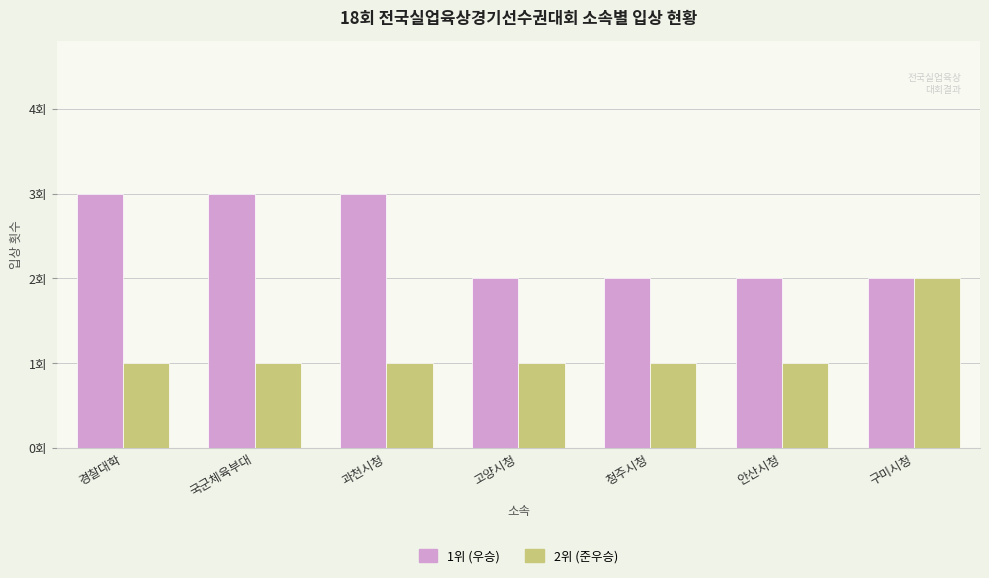

What is the label of the 6th bar from the right?

국군체육부대